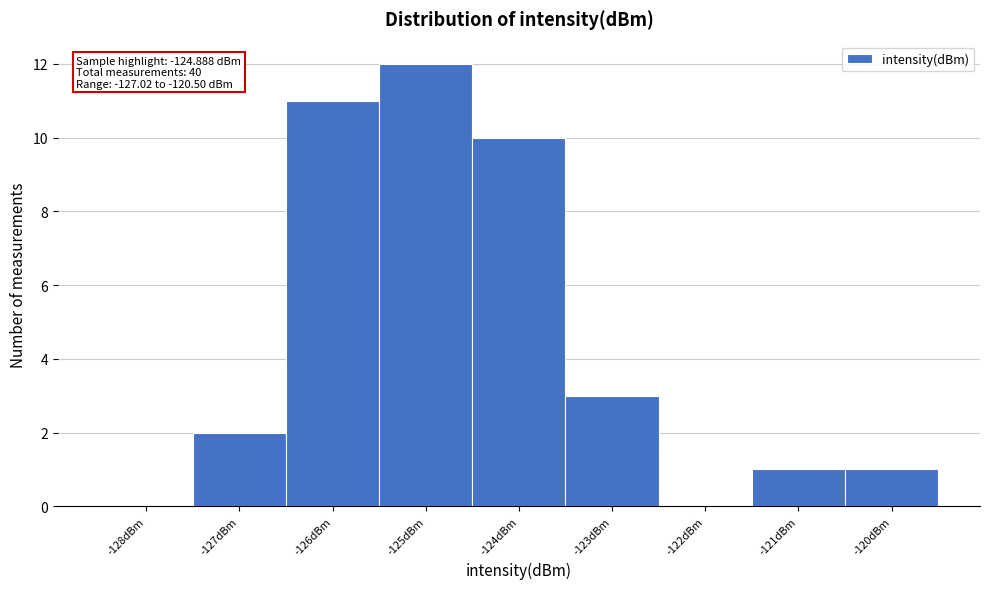

Over which range of the x-axis is the bar tallest?

-125.5 to -124.5